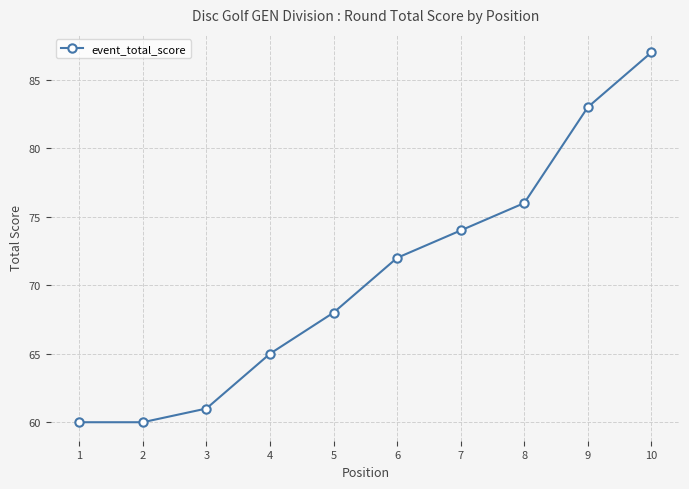

What is the greatest value displayed?

87